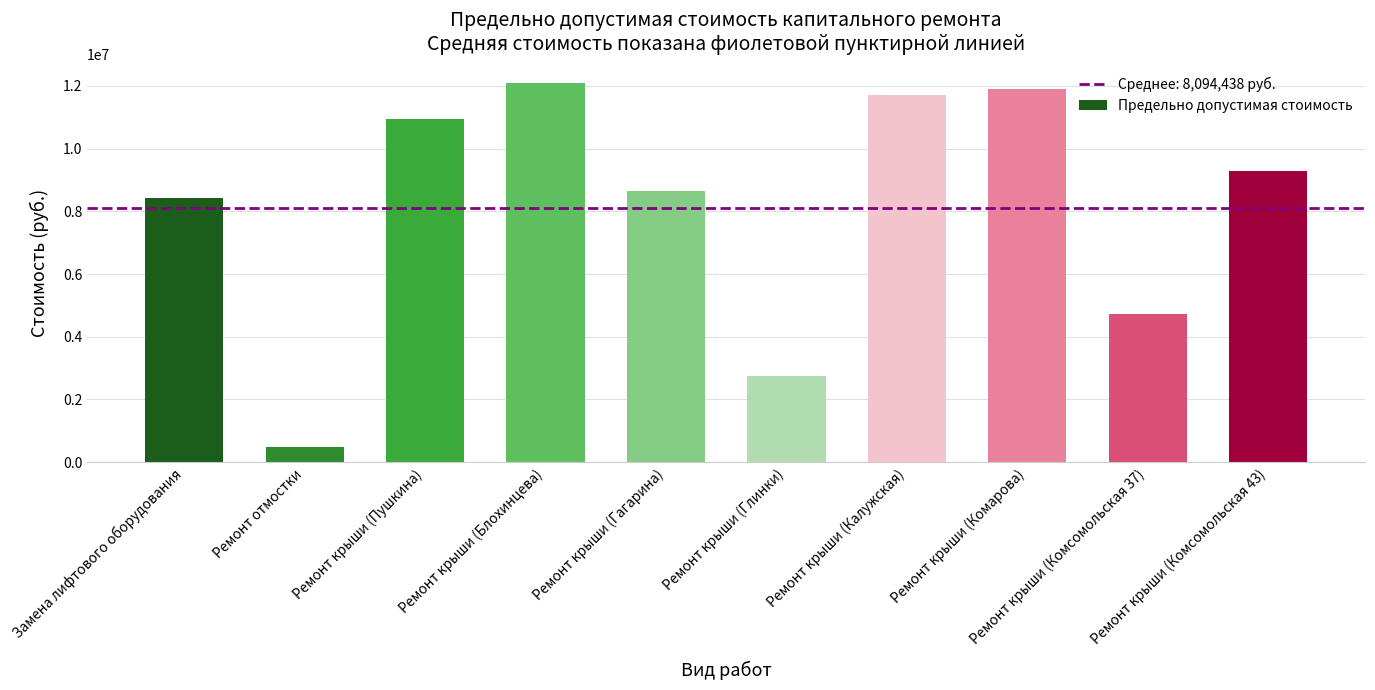

The value at Ремонт крыши (Калужская) is 11707080. True or false?

True